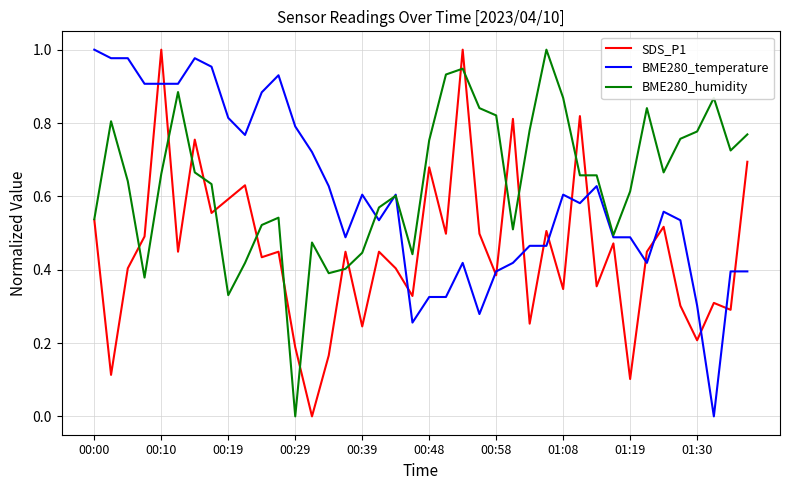

Rank the series by their average value, from highest to lowest.

BME280_humidity, BME280_temperature, SDS_P1